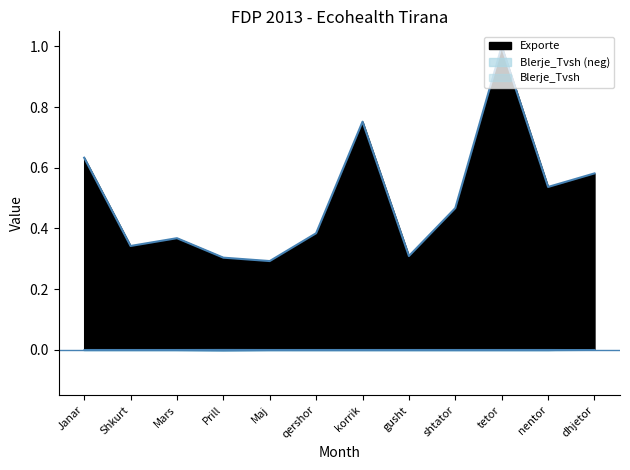

Which series has the largest range (max minus min)?

Exporte